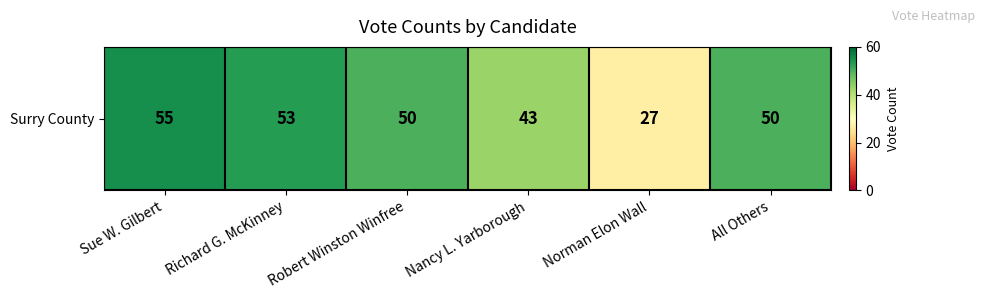

The chart shows a value of 50 at Robert Winston Winfree. True or false?

True